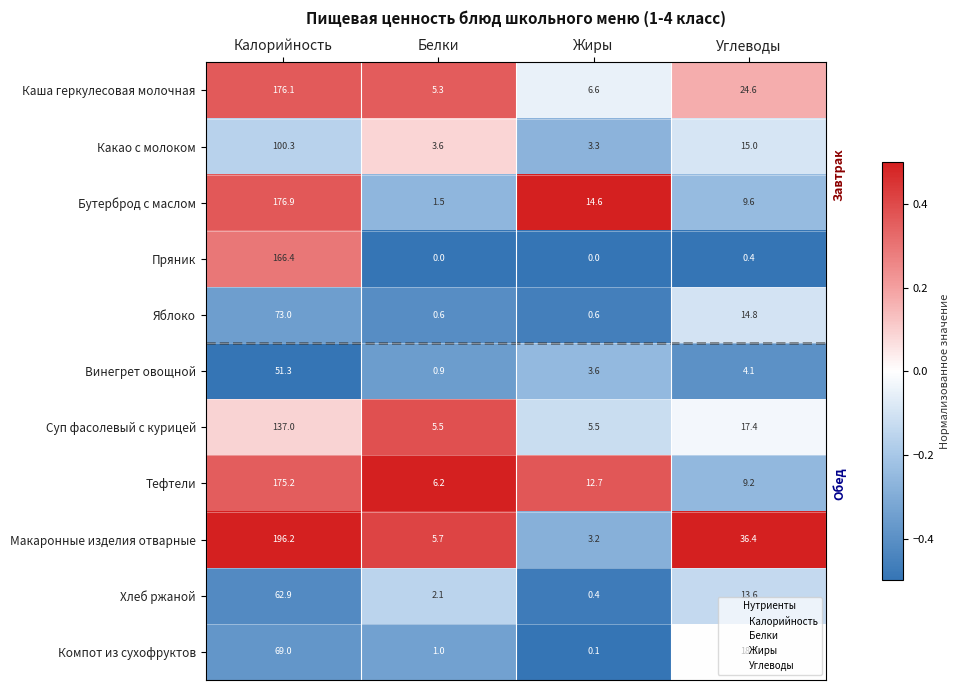

At which category is the sum across all series the highest?

Калорийность